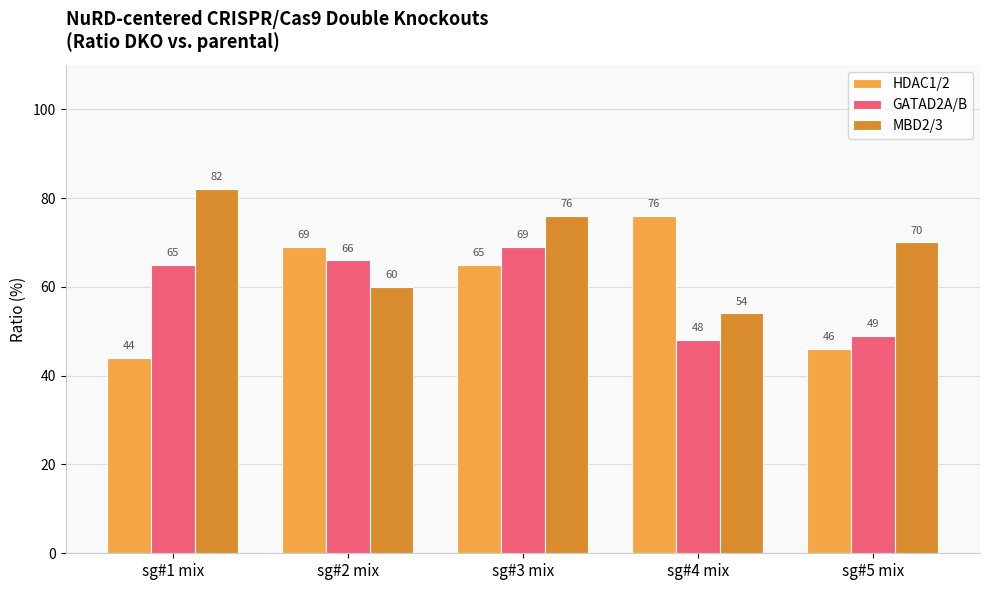

How many MBD2/3 values are between 60 and 76?

3